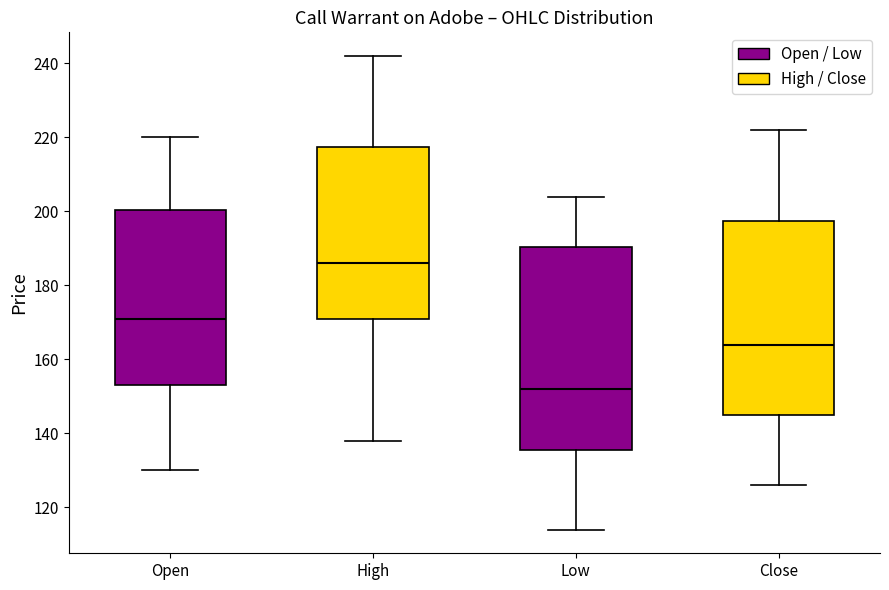

Reading left to right, read every box against the y-axis: the position of its median line, the range the box covers, and the ends of its whiskers. The values are not printed on the chart, so give them approximately, as read against the axis.

Open: median 172, box 154 to 200, whiskers 130 to 220
High: median 186, box 172 to 218, whiskers 138 to 242
Low: median 152, box 136 to 190, whiskers 114 to 204
Close: median 164, box 146 to 198, whiskers 126 to 222